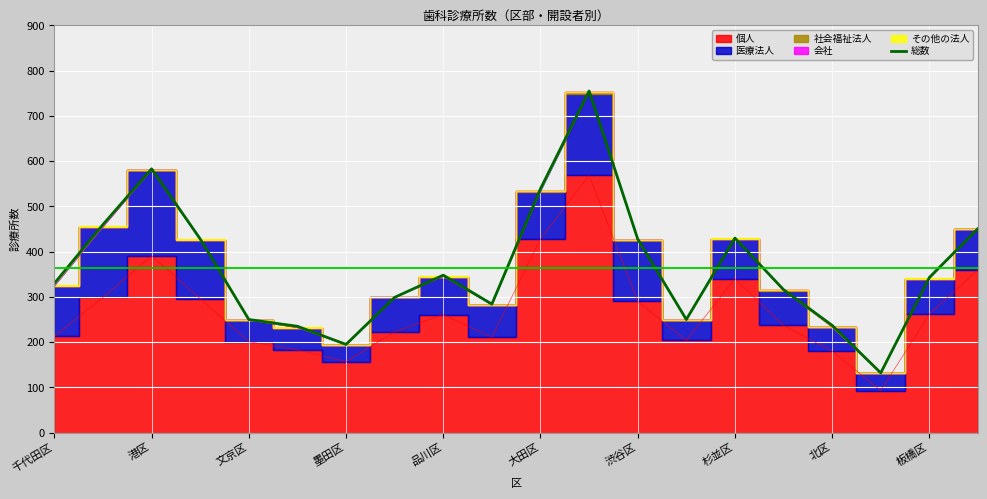

Is it true that 総数 equals 539 at 大田区?

True